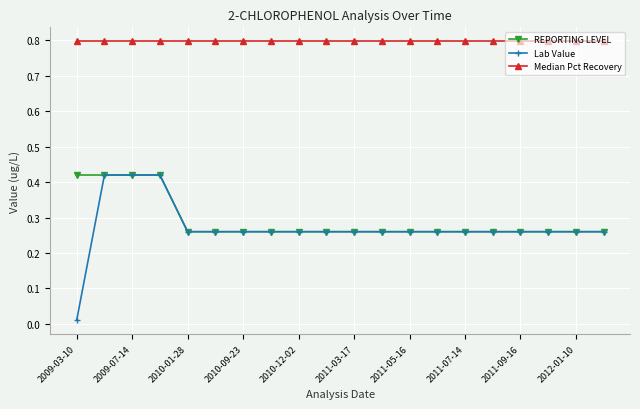

Which series has the widest spread of values?

Lab Value